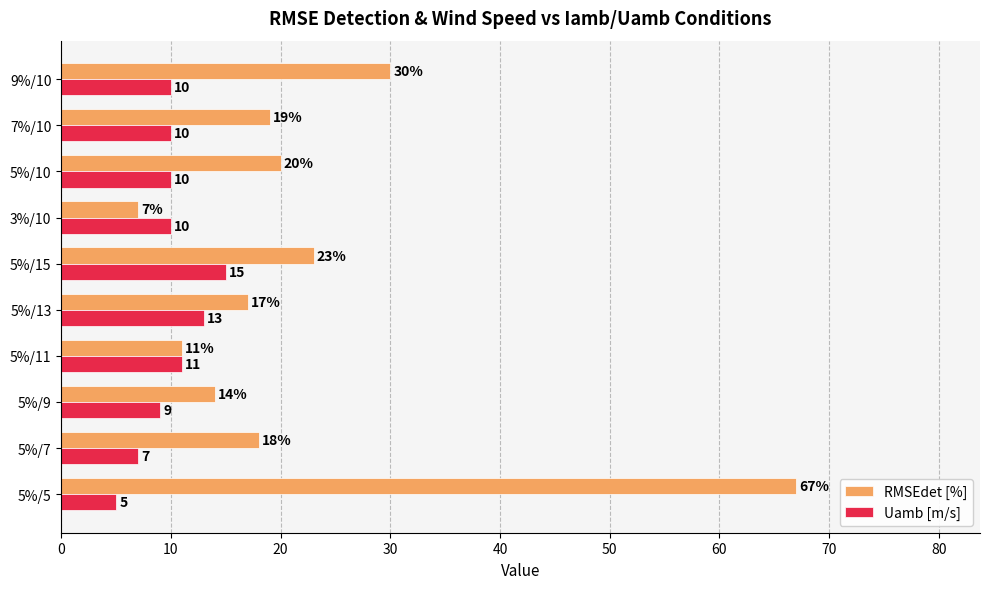

Rank the series by their average value, from highest to lowest.

RMSEdet [%], Uamb [m/s]